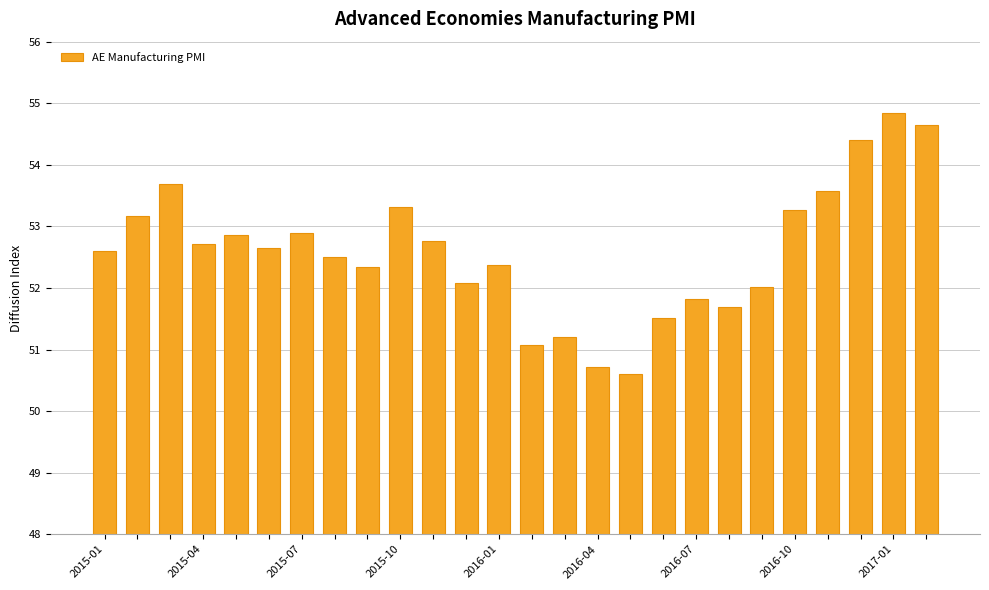

What is the difference between the maximum and minimum values?

4.2